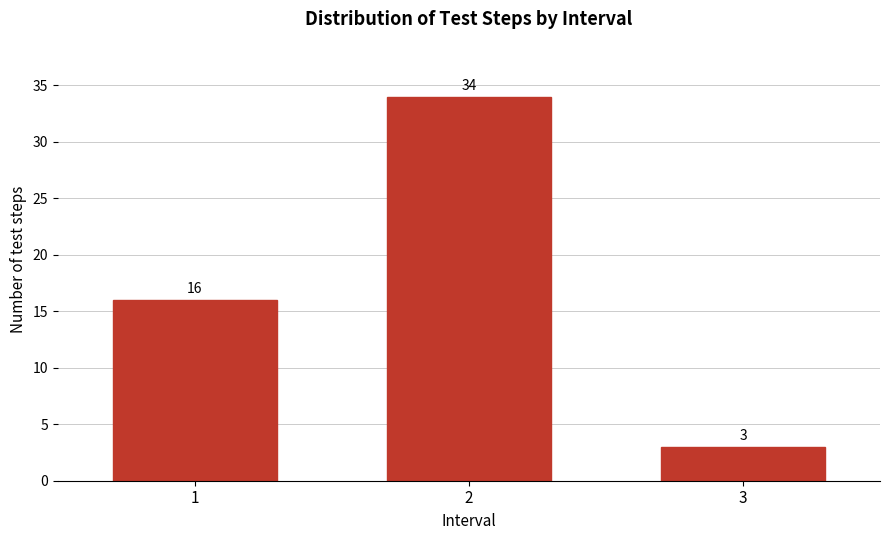

Reading left to right, transcribe all the data shown in this chart.

1=16	2=34	3=3